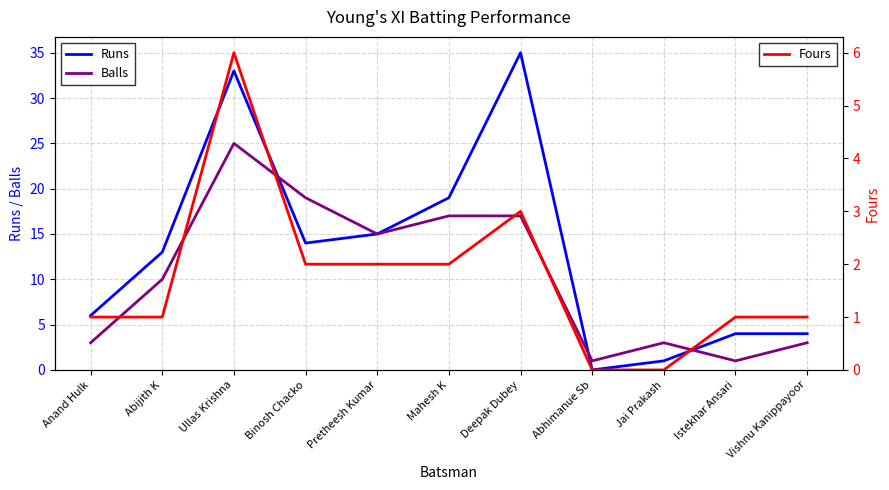

What is the value of the Balls point at the 10th from the left?

1